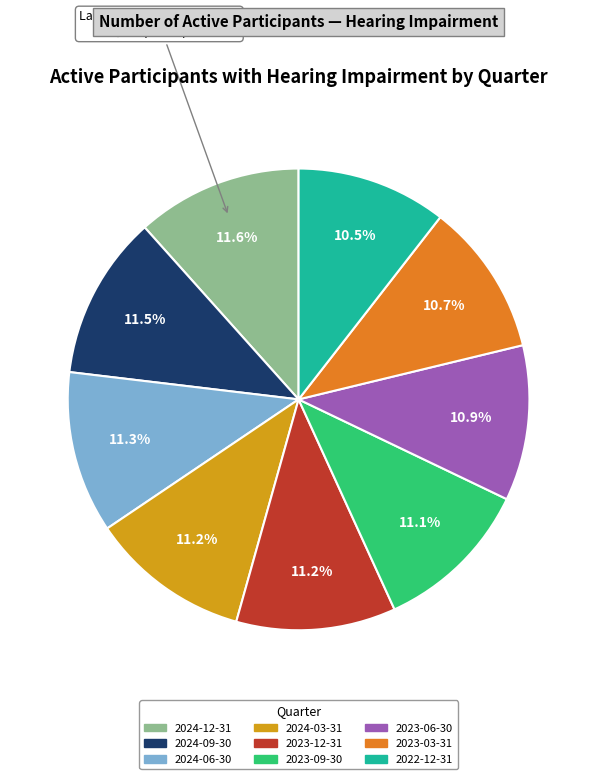

What percentage is NOT represented by 2023-06-30?

89.1%